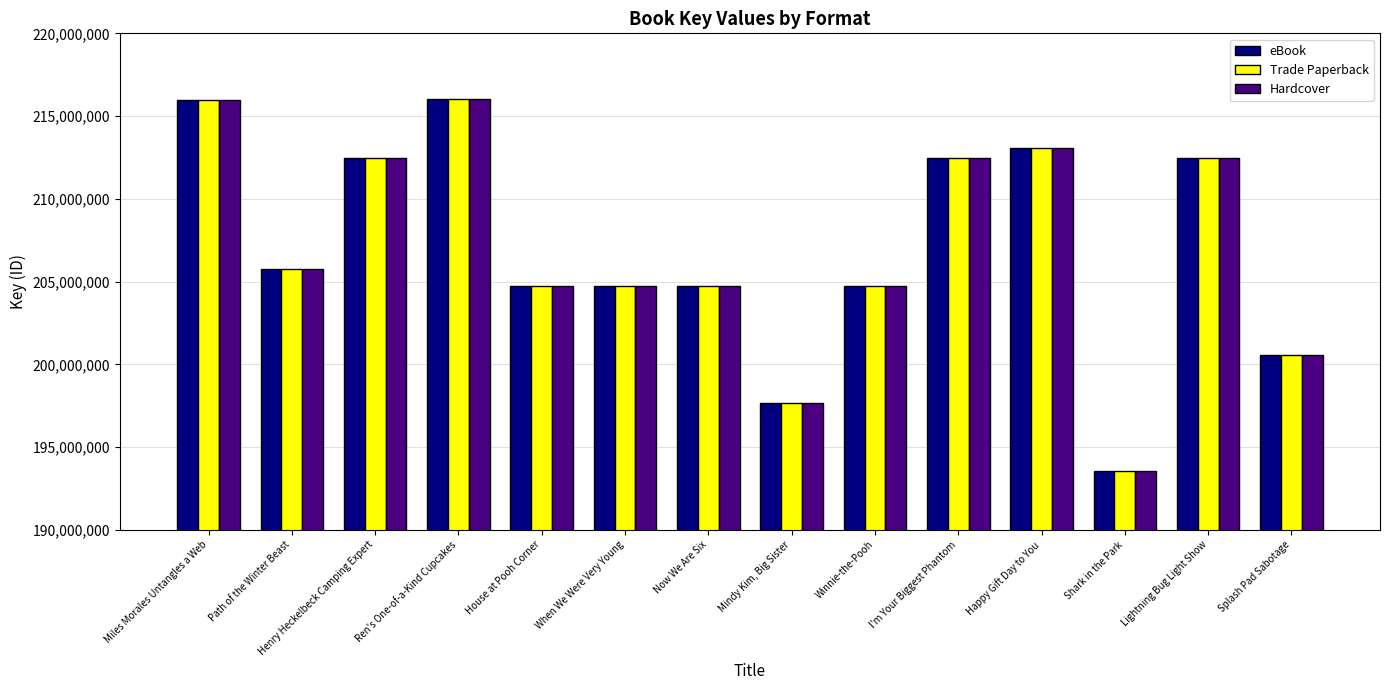

The value of Trade Paperback at Henry Heckelbeck Camping Expert is 212475927. True or false?

True